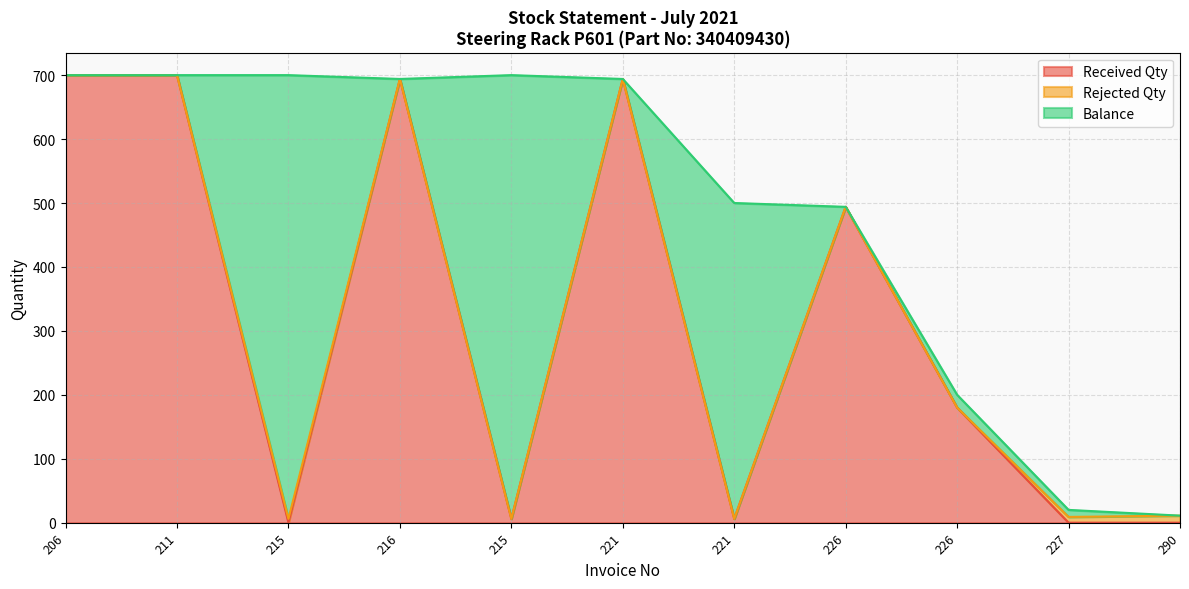

What is the total value across all series at 221?

694